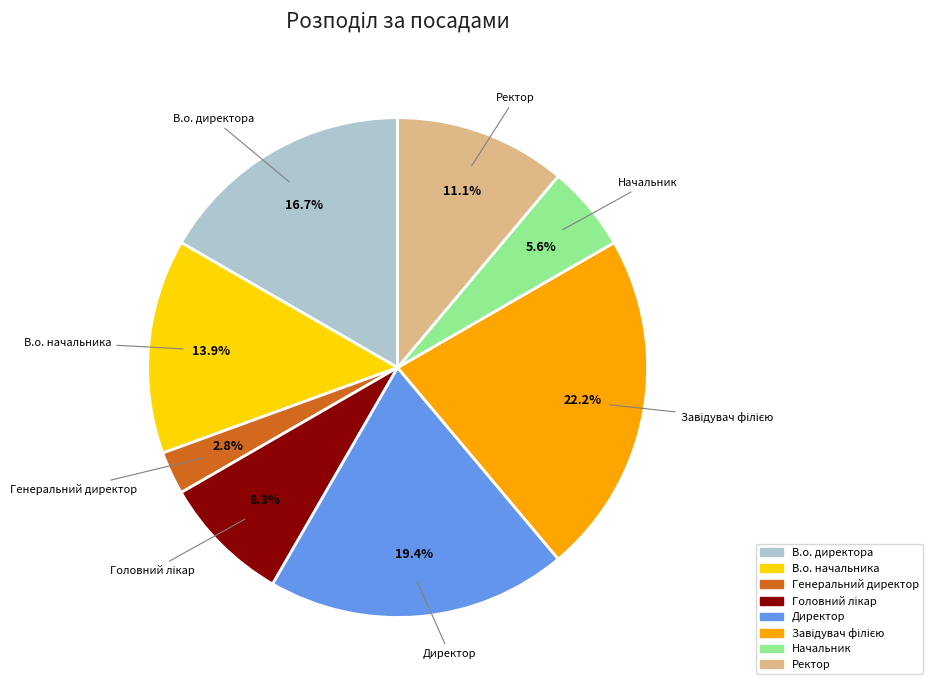

How many segments does this pie chart have?

8